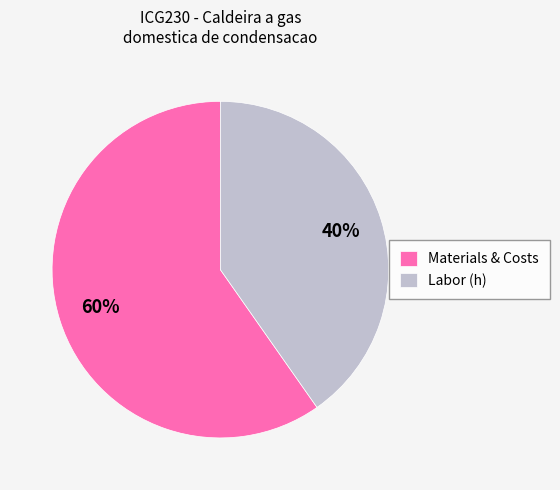

To the nearest percent, what is the average slice percentage?

50%